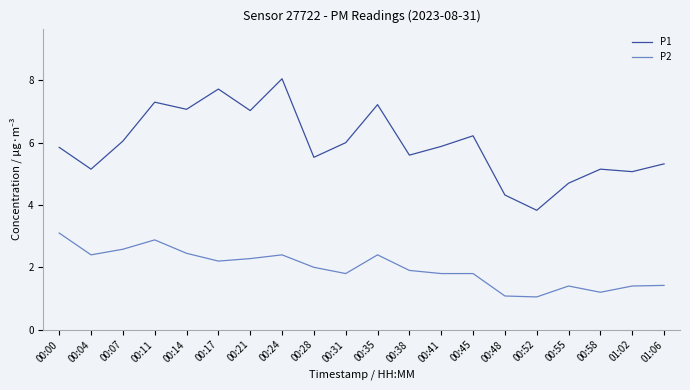

How many values in the P1 series exceed 5?

17